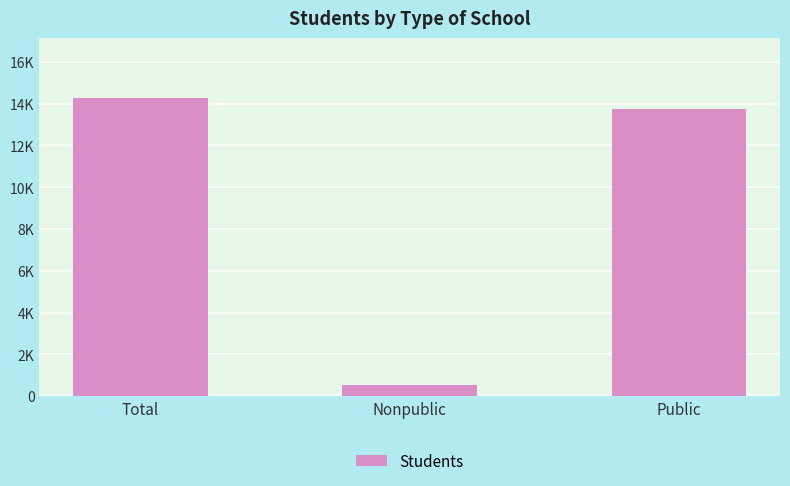

Read the value at Total, to the nearest 10.

14280